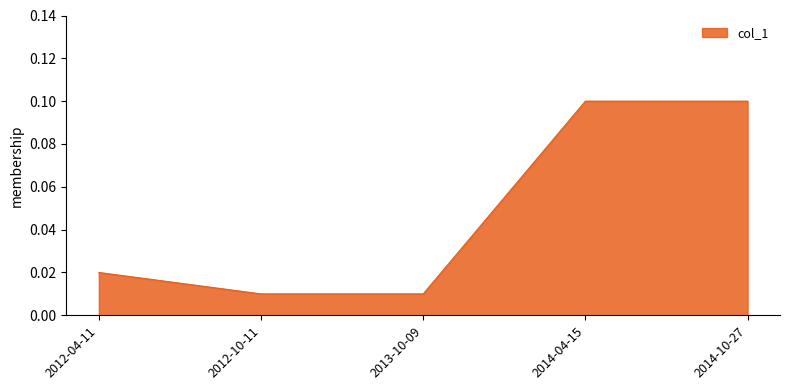

What position from the left is 2014-10-27?

5